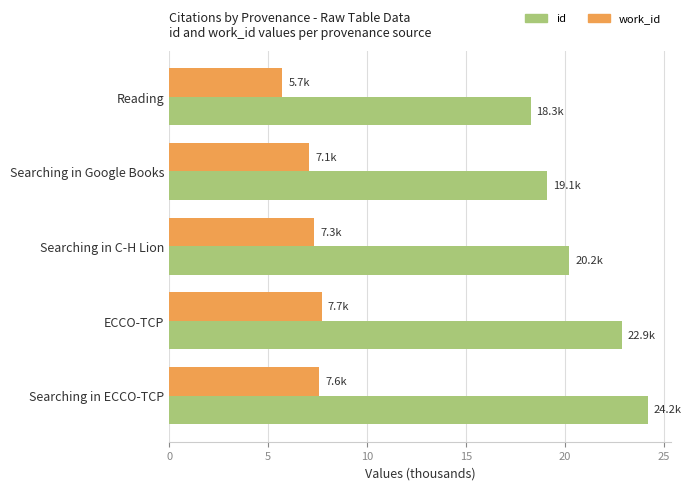

At which category does the chart reach its minimum across all series?

Reading